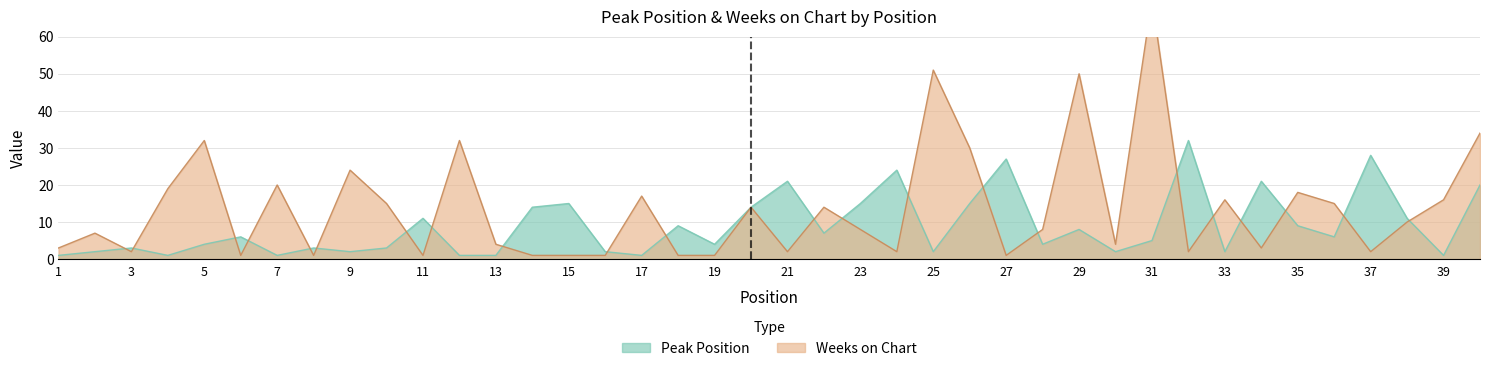

Where does the Peak Position series first go above 6?

11